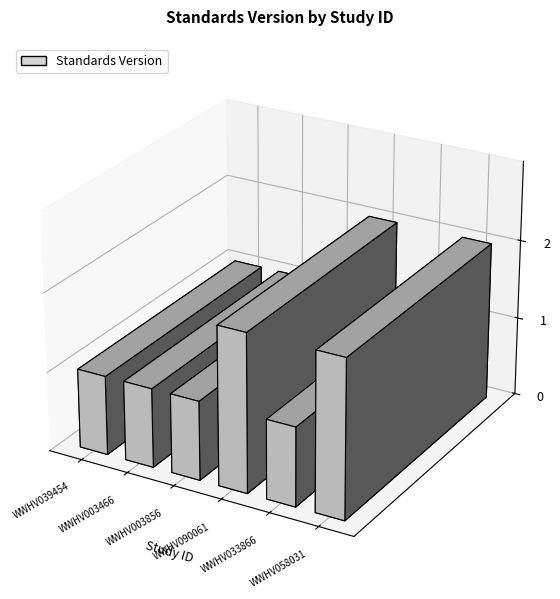

Is it true that the value at WWHV058031 is 2?

True